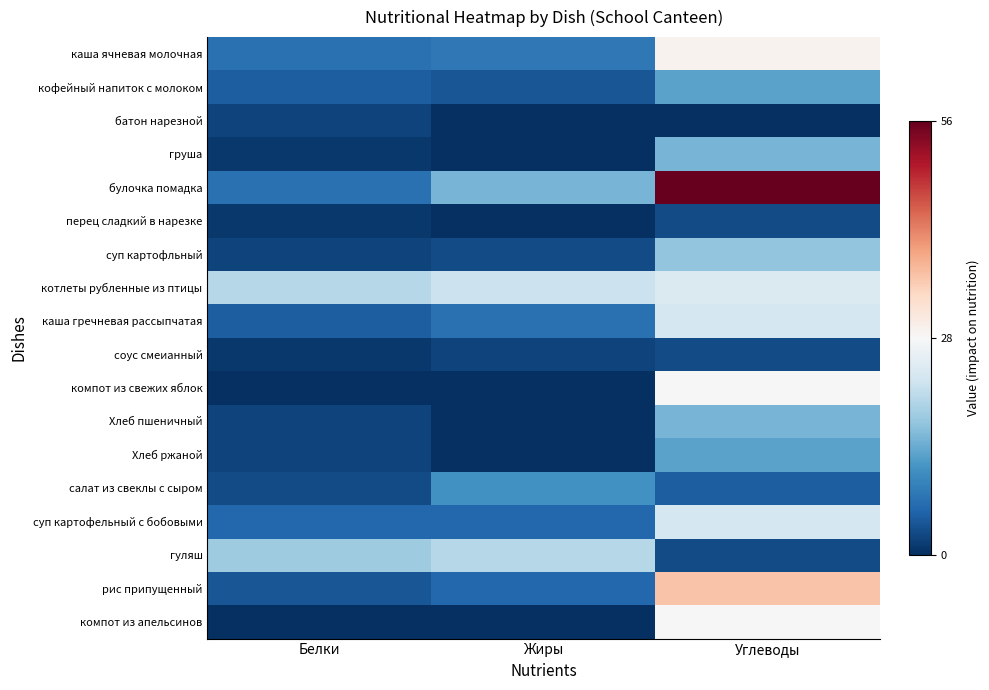

Rank the series at Жиры from lowest to highest value.

батон нарезной, груша, перец сладкий в нарезке, компот из свежих яблок, Хлеб пшеничный, Хлеб ржаной, компот из апельсинов, соус смеианный, суп картофльный, кофейный напиток с молоком, суп картофельный с бобовыми, рис припущенный, каша гречневая рассыпчатая, каша ячневая молочная, салат из свеклы с сыром, булочка помадка, гуляш, котлеты рубленные из птицы